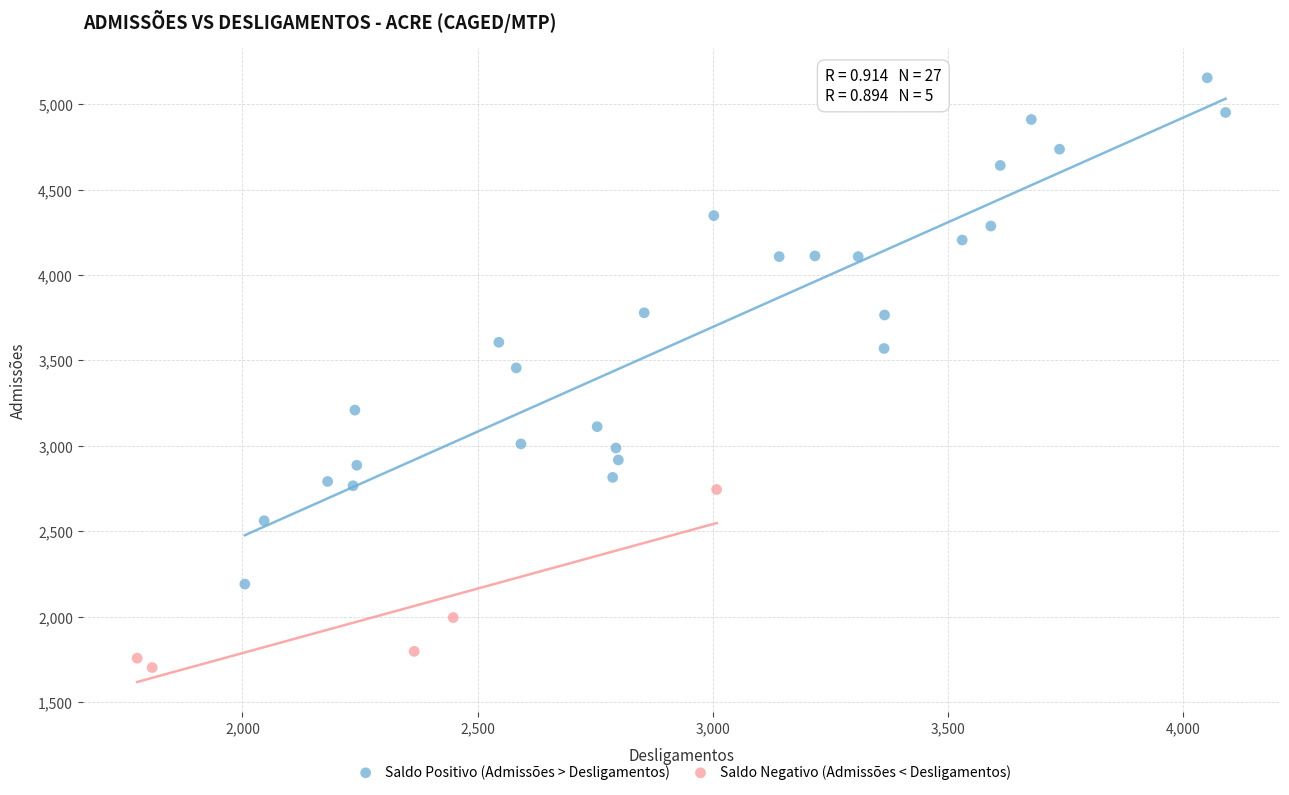

What are all the series names shown in the legend?

Saldo Positivo (Admissões > Desligamentos), Saldo Negativo (Admissões < Desligamentos)